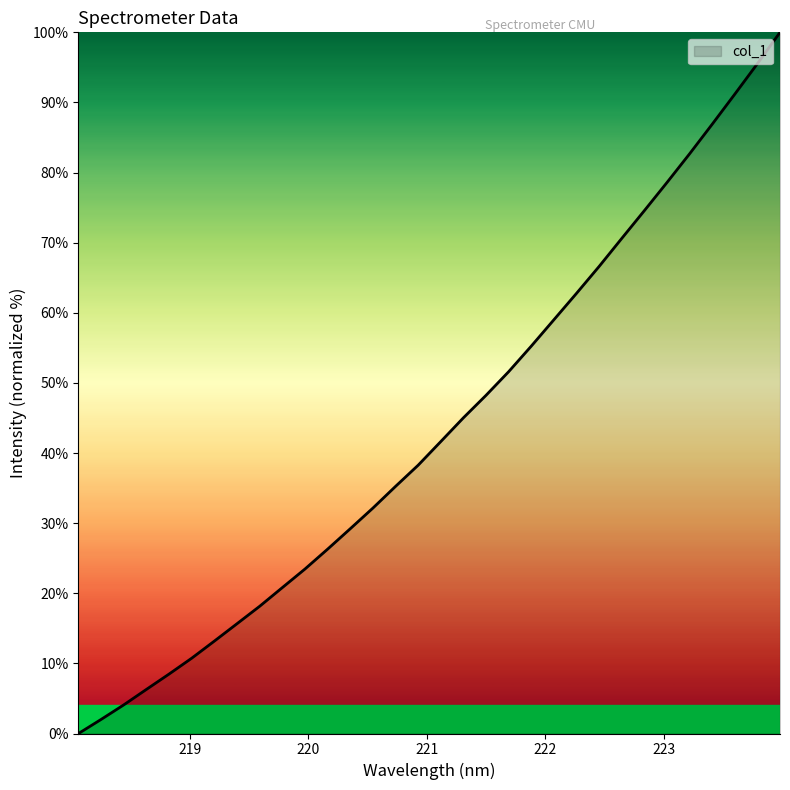

How many lines are shown in the chart?

1